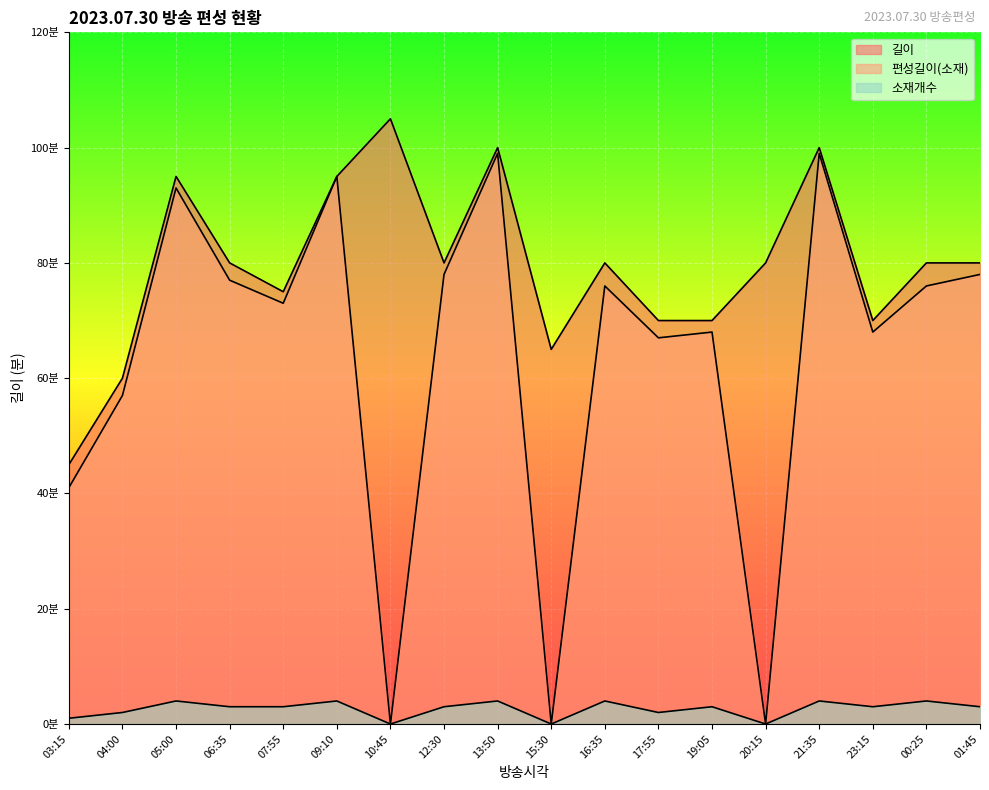

How many interior local valleys does the 소재개수 series have?

5